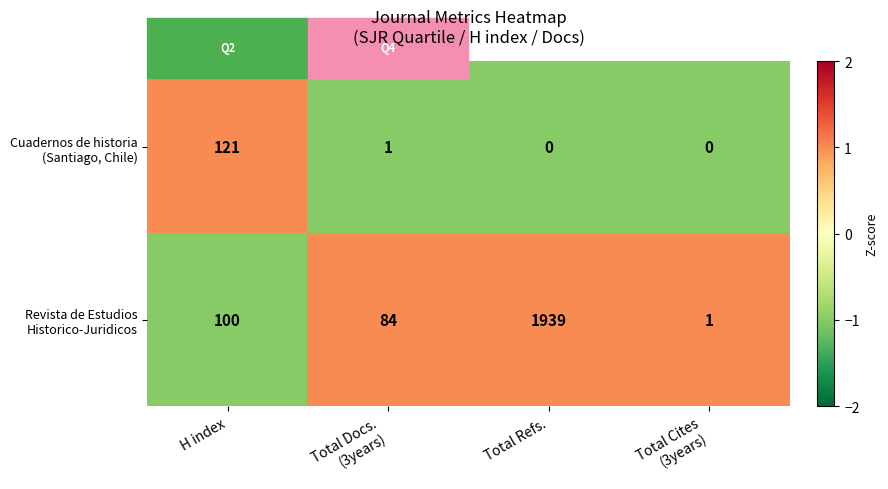

Which category has the highest value across all series?

Total Refs.